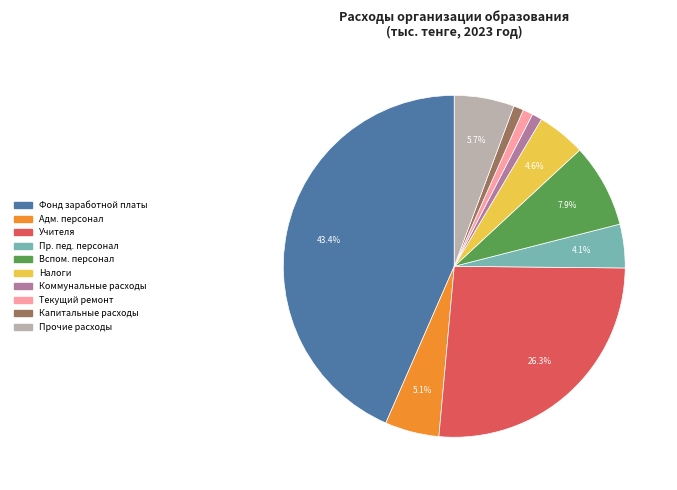

Is there any slice that represents more than half of the pie?

No